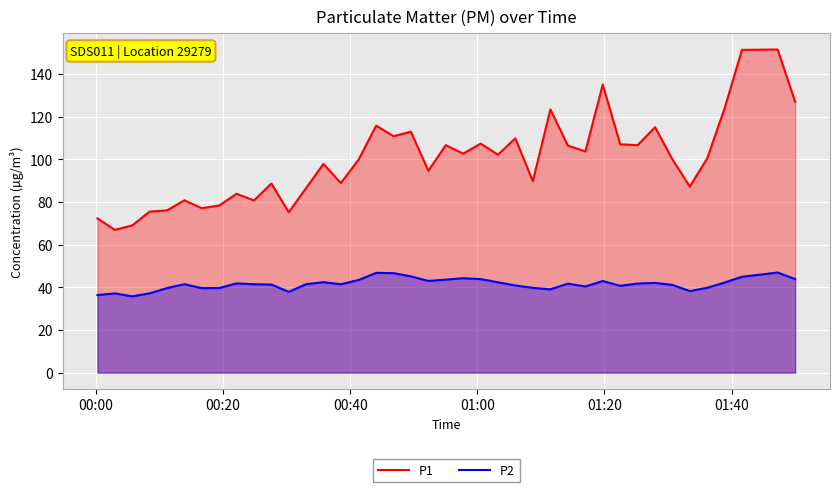

What is the maximum value shown in the chart?

151.4